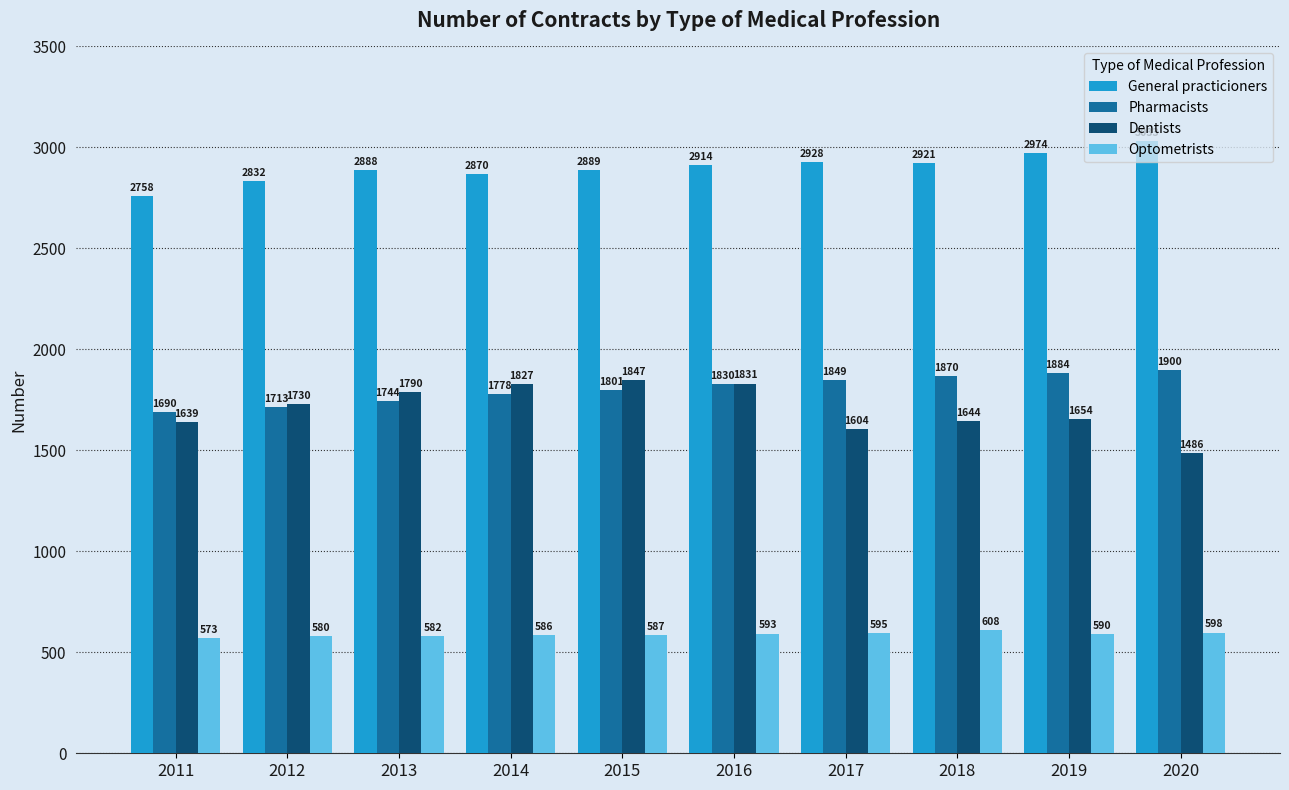

At which label is Pharmacists closest to 1795?

2015